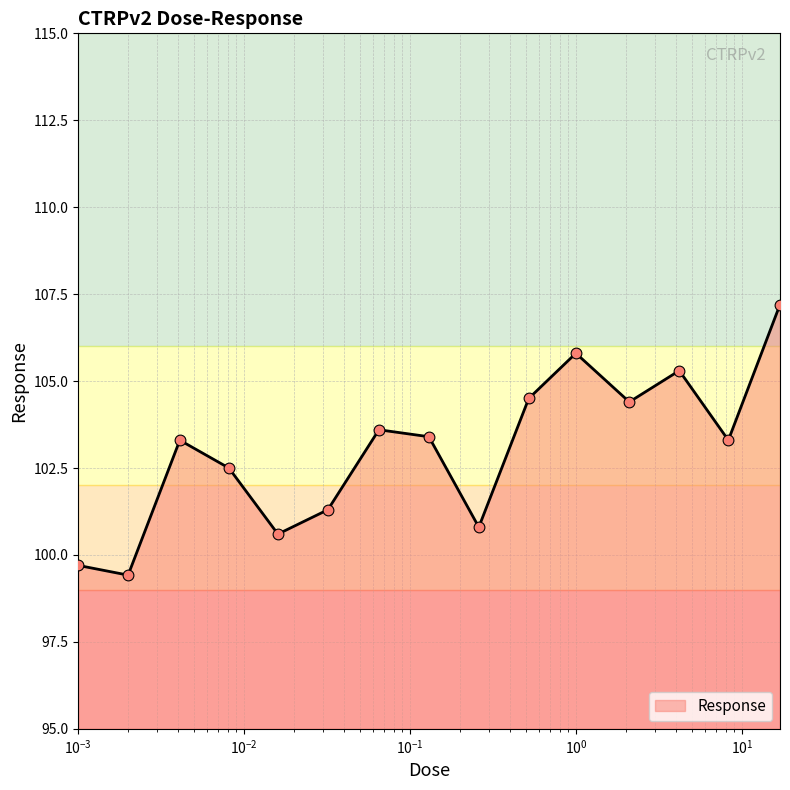

What is the difference between the maximum and minimum values?

7.8